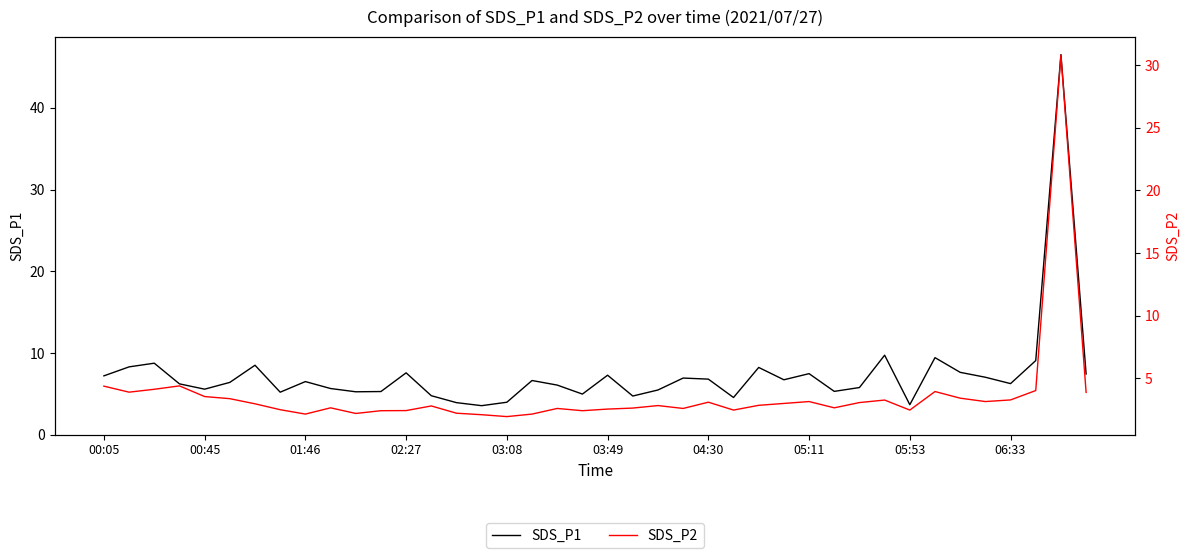

Which series has the widest spread of values?

SDS_P1